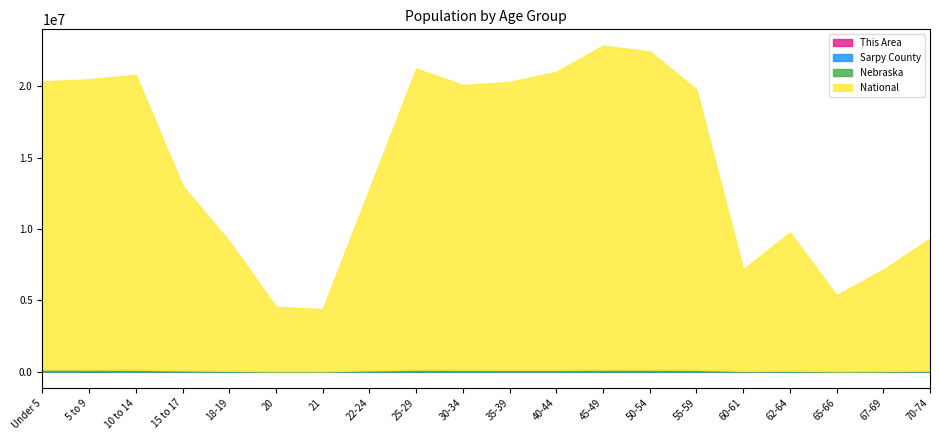

How many interior local valleys does the Sarpy County series have?

4